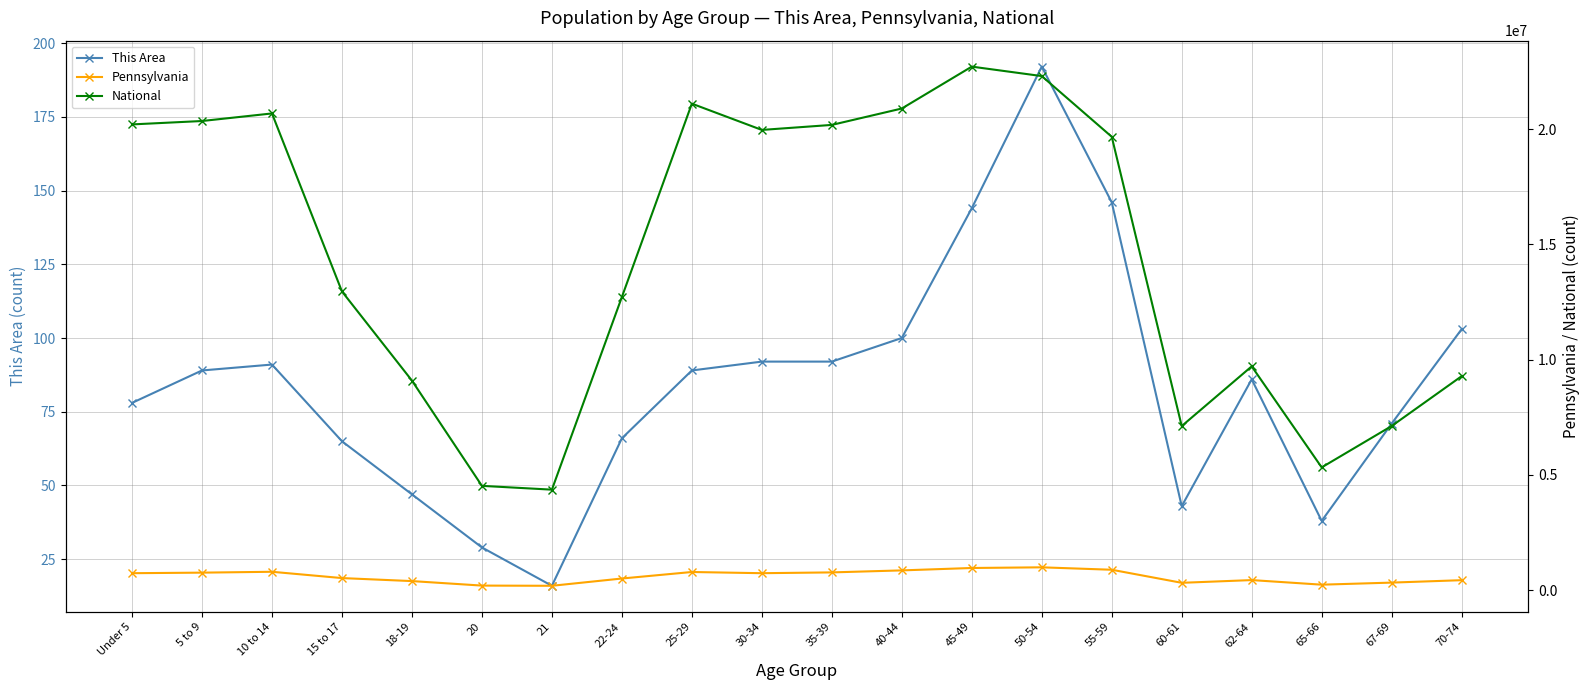

Read the This Area value at 50-54, to the nearest 50.

200